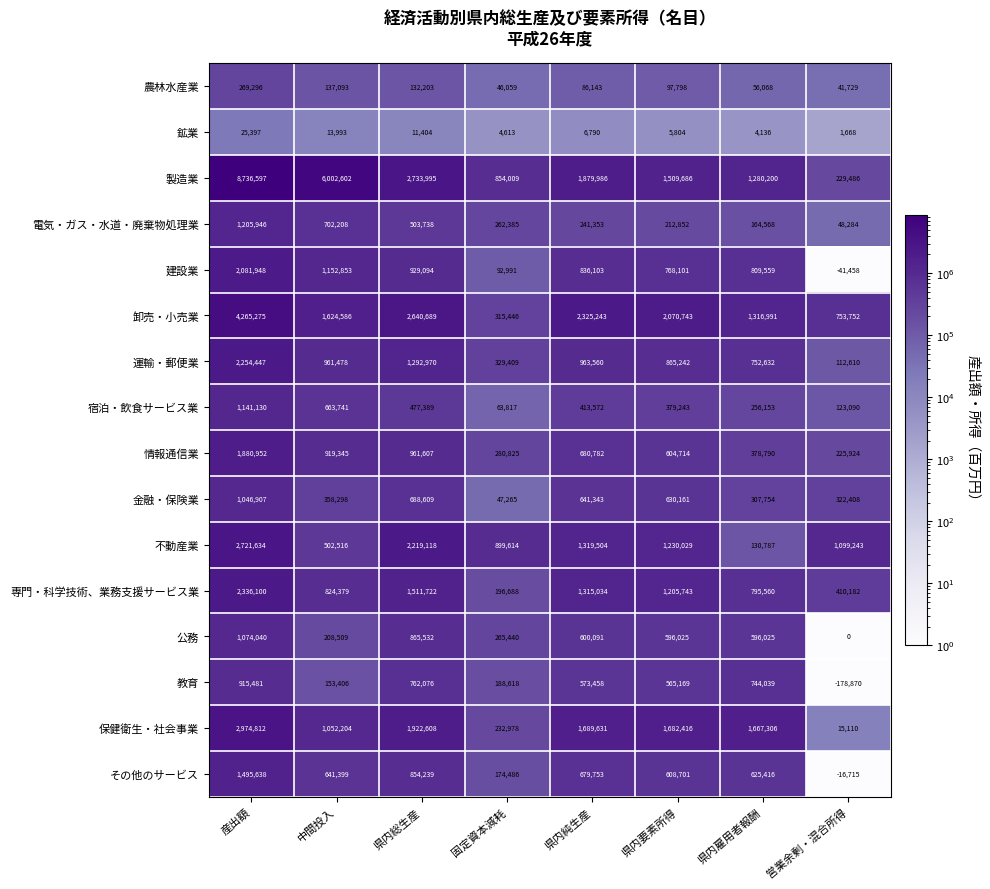

At how many categories does at least one series exceed 8054078?

1